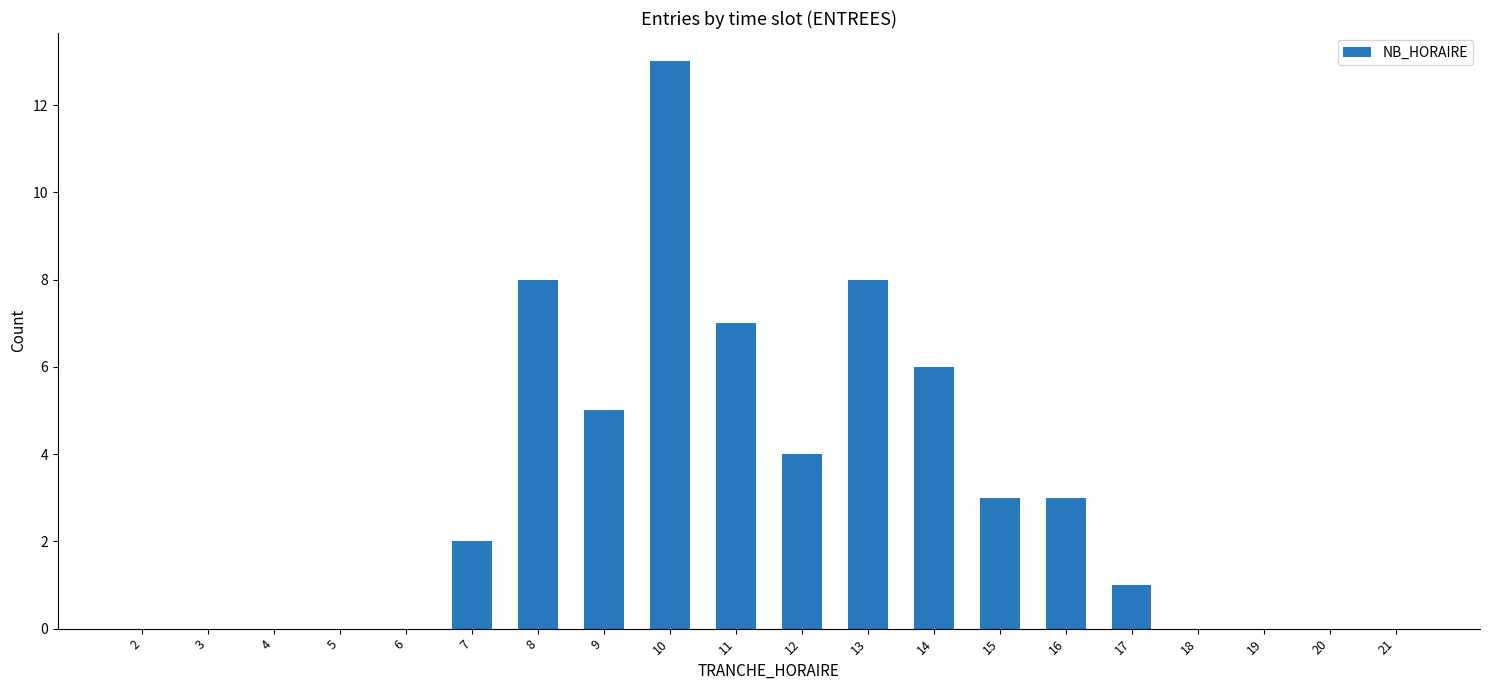

What is the sum of all values?

60